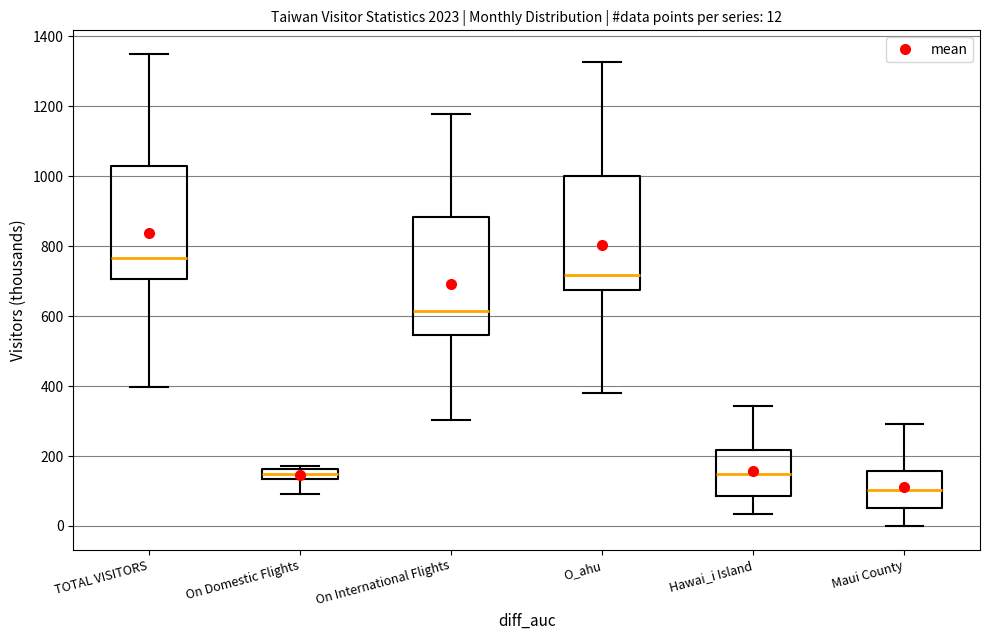

Which box's median line is the highest?

TOTAL VISITORS